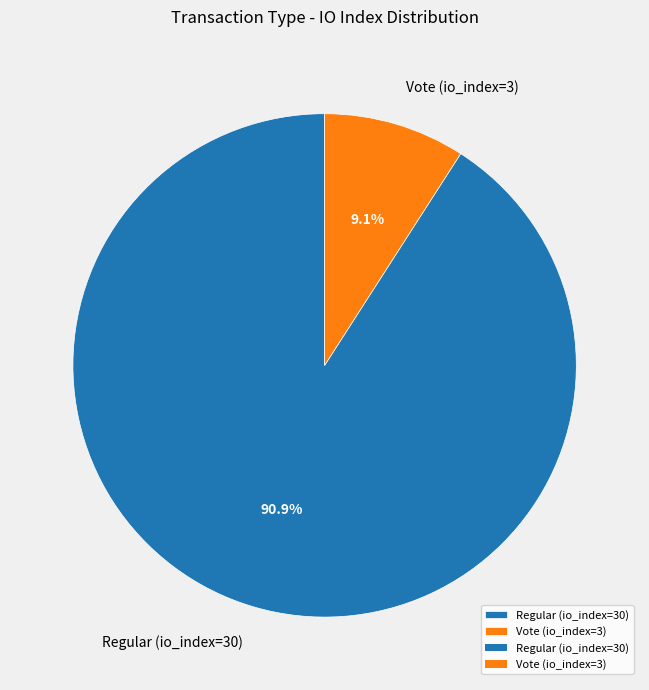

To the nearest percent, what portion does Regular (io_index=30) represent?

91%